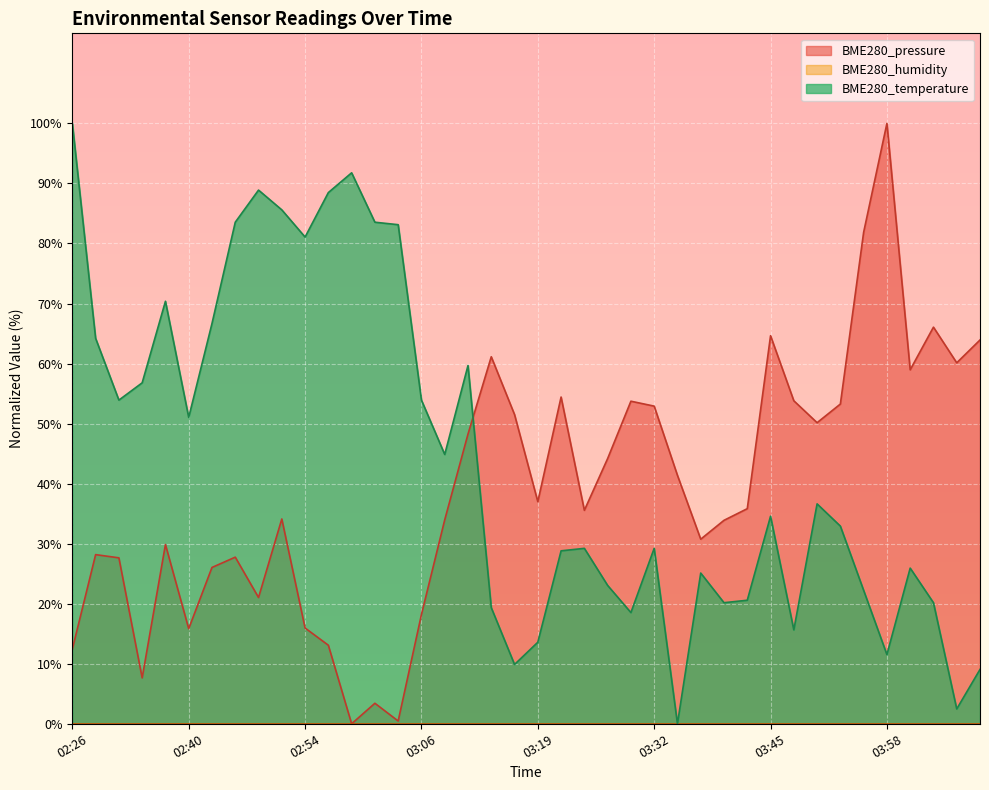

How many intersections are there between BME280_temperature and BME280_pressure?

1